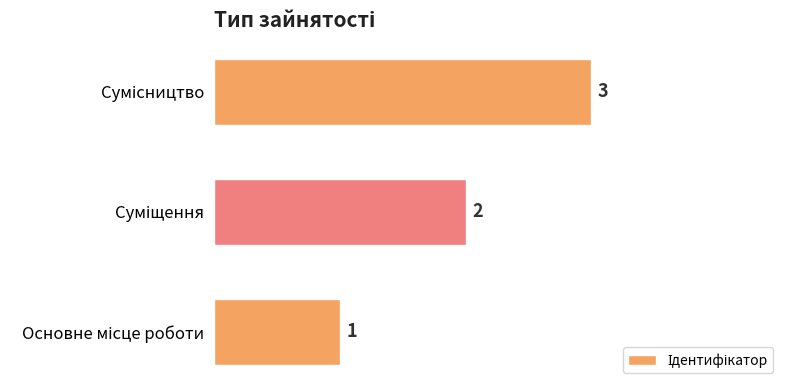

What is the difference between the second highest and minimum values?

1